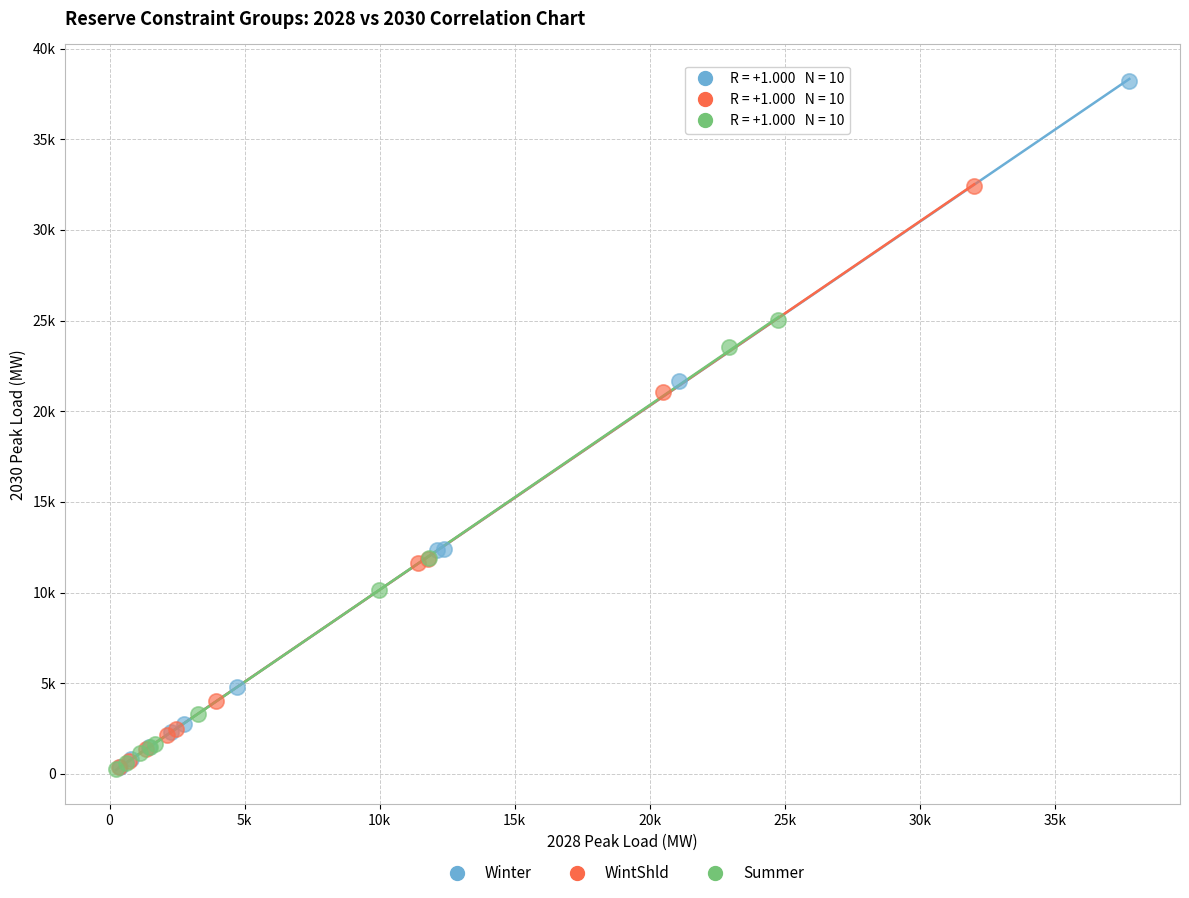

Which series has the largest Y range (max minus min)?

Winter